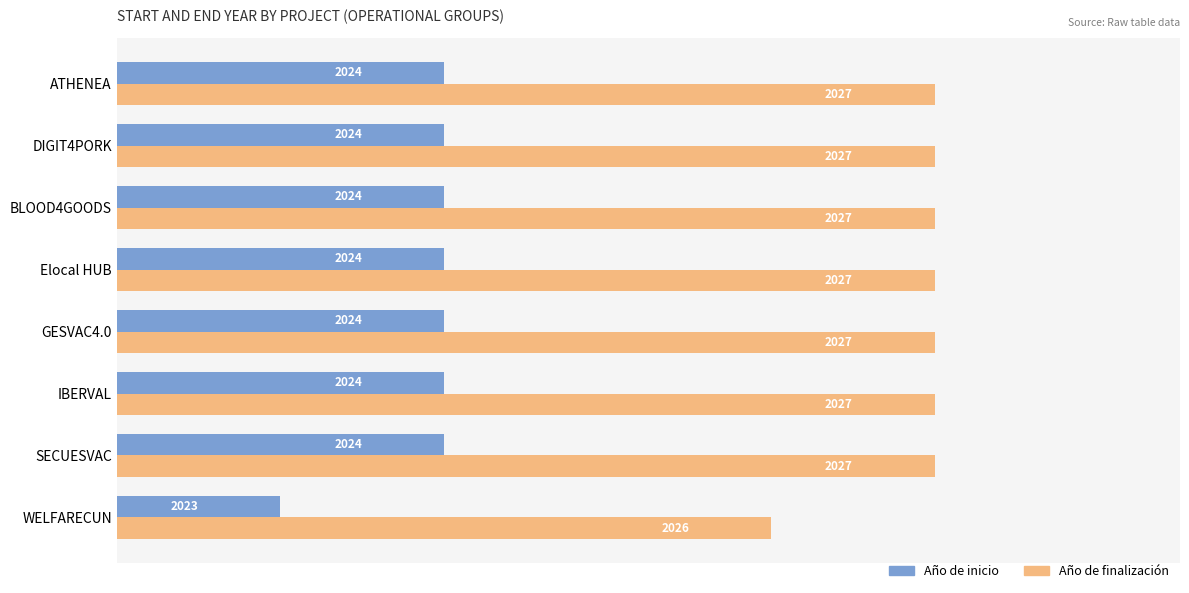

What is the spread (max minus min) of values at ATHENEA?

3